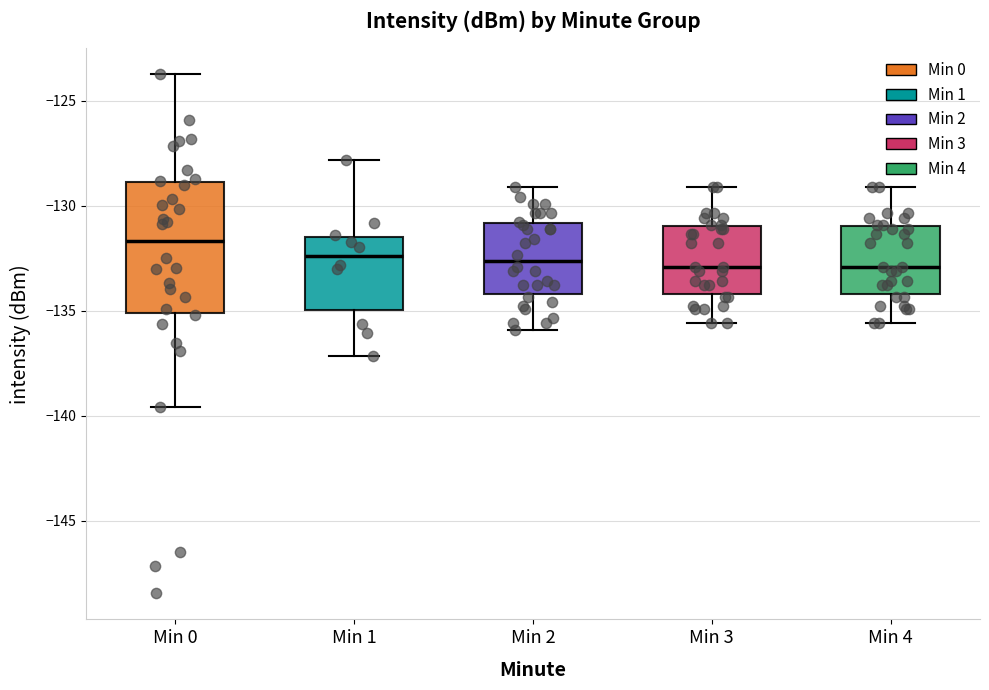

Reading left to right, transcribe this box plot: for each box, give where its median line is, the range the box spans, and where its two whiskers end, as read against the y-axis. The values are not printed on the chart, so give them approximately, as read against the axis.

Min 0: median -131.5, box -135.0 to -129.0, whiskers -139.5 to -123.5
Min 1: median -132.5, box -135.0 to -131.5, whiskers -137.0 to -128.0
Min 2: median -132.5, box -134.0 to -131.0, whiskers -136.0 to -129.0
Min 3: median -133.0, box -134.0 to -131.0, whiskers -135.5 to -129.0
Min 4: median -133.0, box -134.0 to -131.0, whiskers -135.5 to -129.0